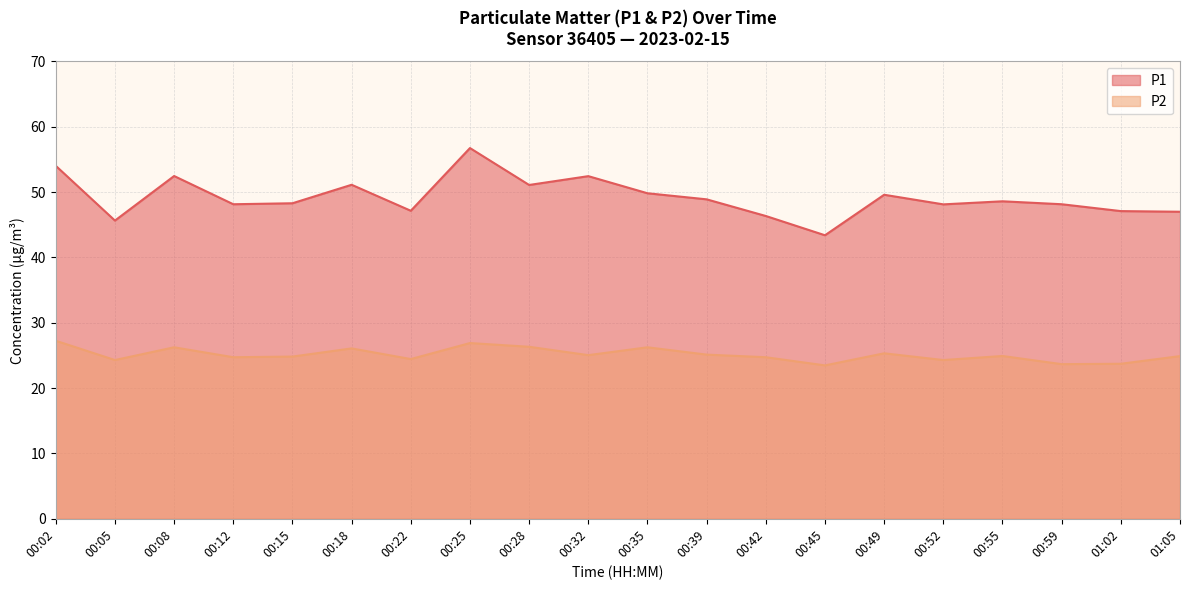

What is the difference between the highest and lowest values at 00:35?

23.6